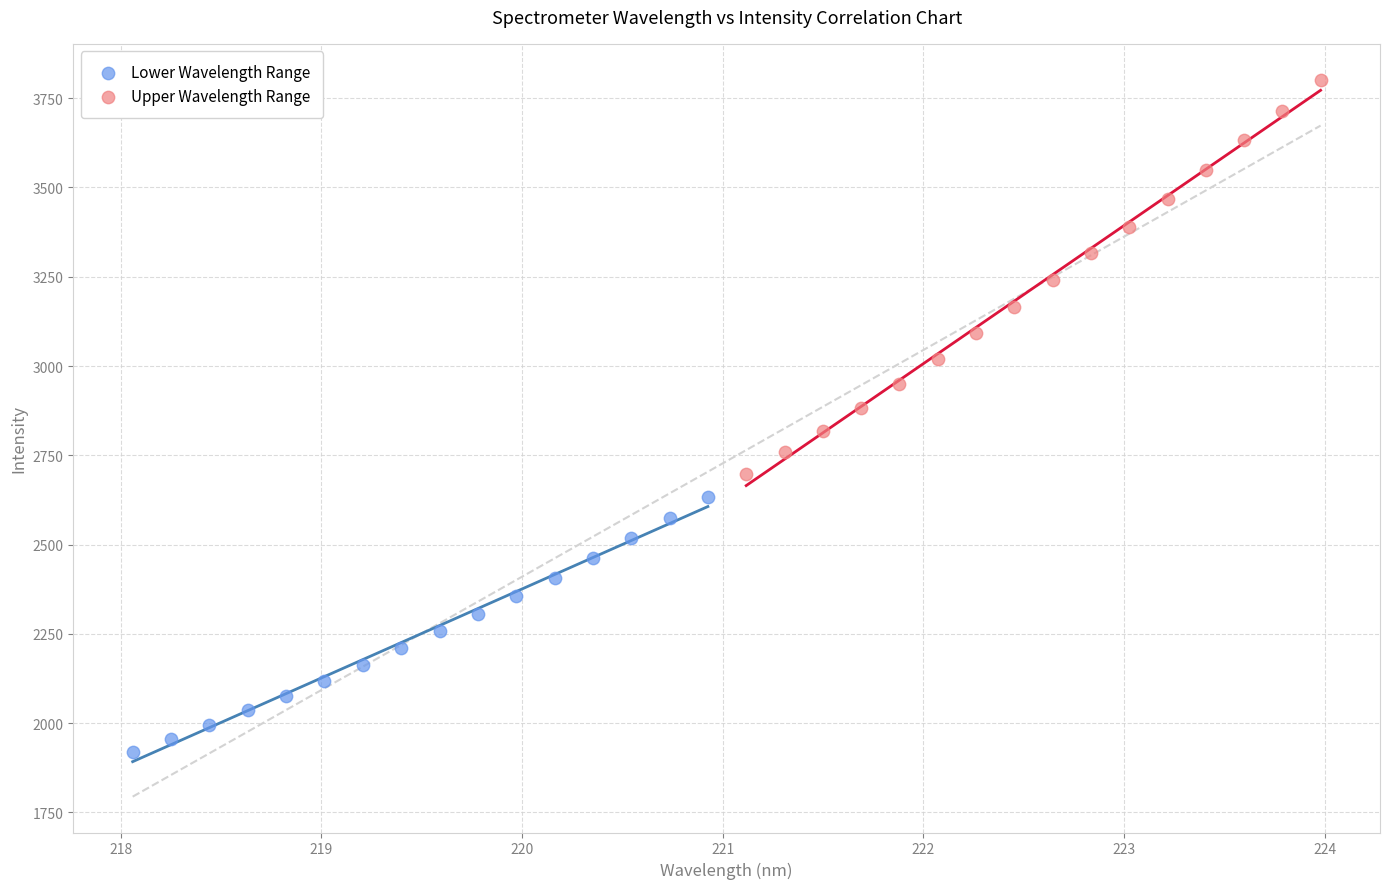

Which series reaches the maximum Y coordinate?

Upper Wavelength Range